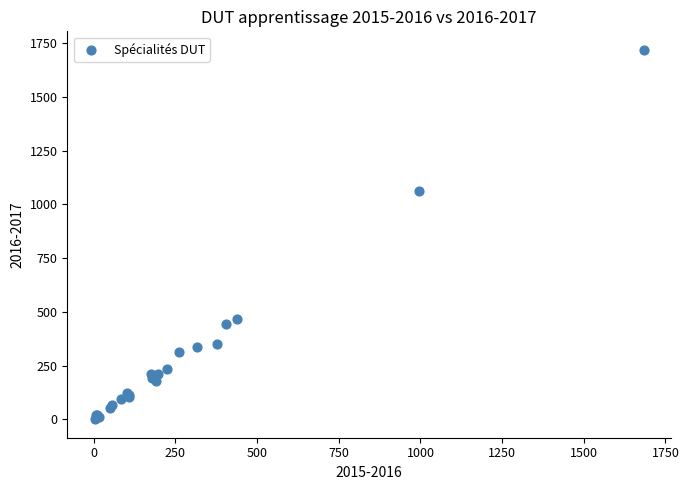

What Y value in the scatter plot is closest to 859?

1062